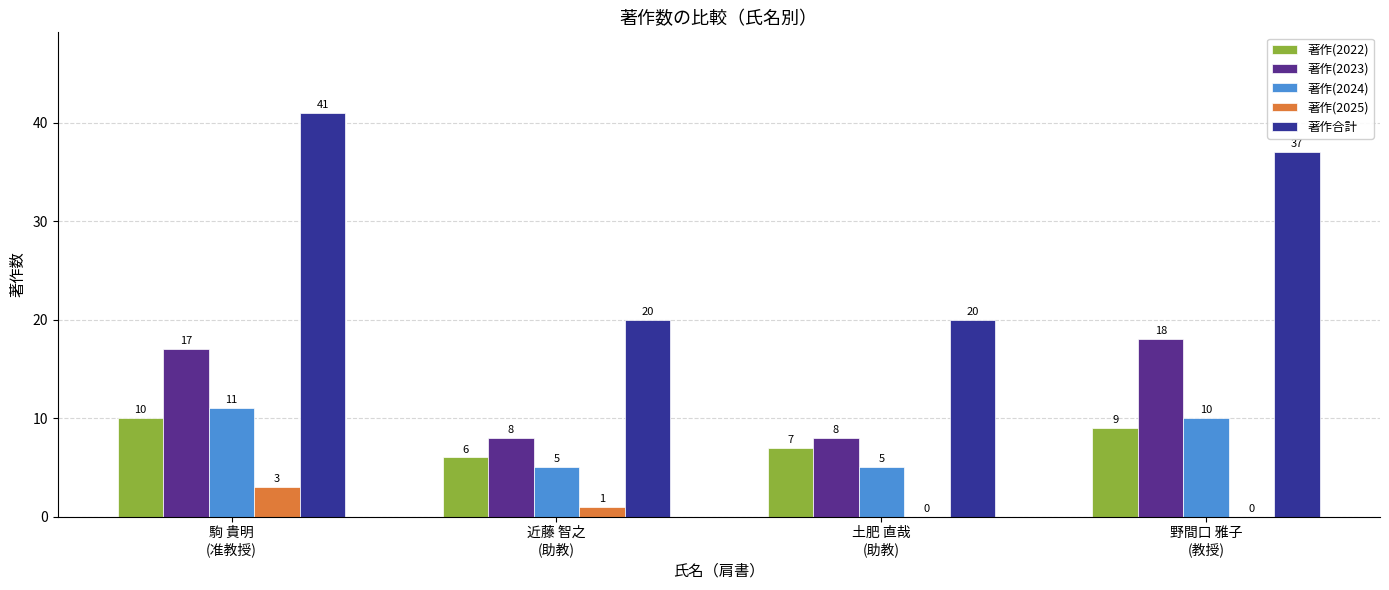

What is the greatest value displayed?

41